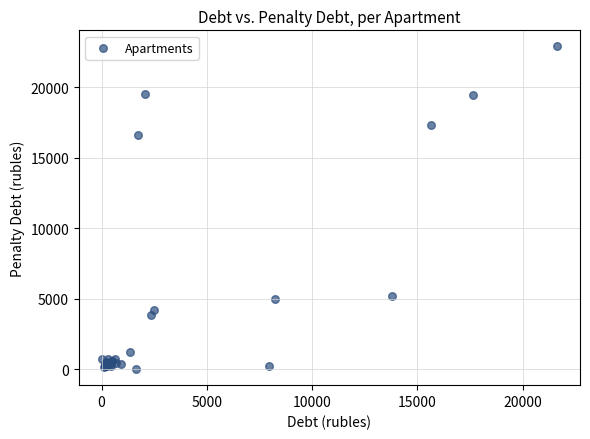

What Y value in the scatter plot is closest to 11441?

16584.2